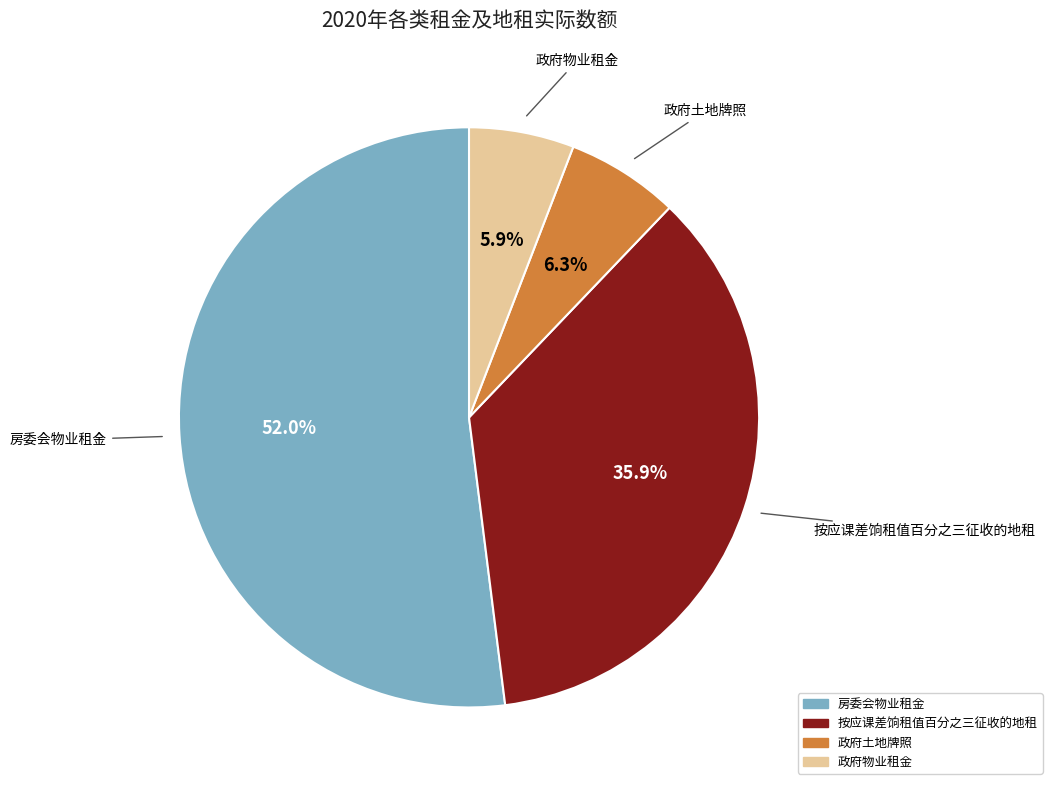

To the nearest percent, what is the combined percentage of 政府物业租金 and 房委会物业租金?

58%